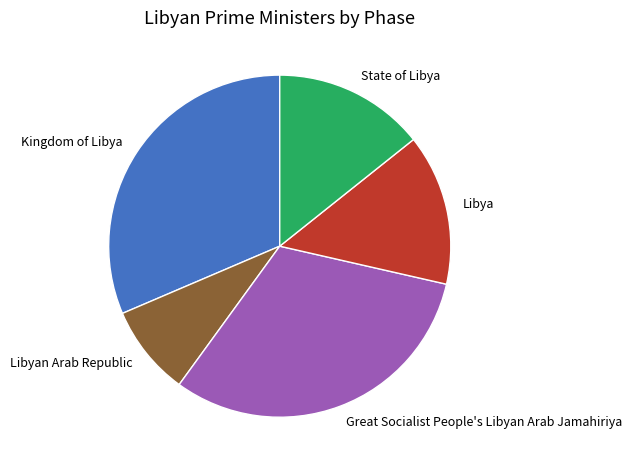

Is it true that Libya is 29% of the pie?

False